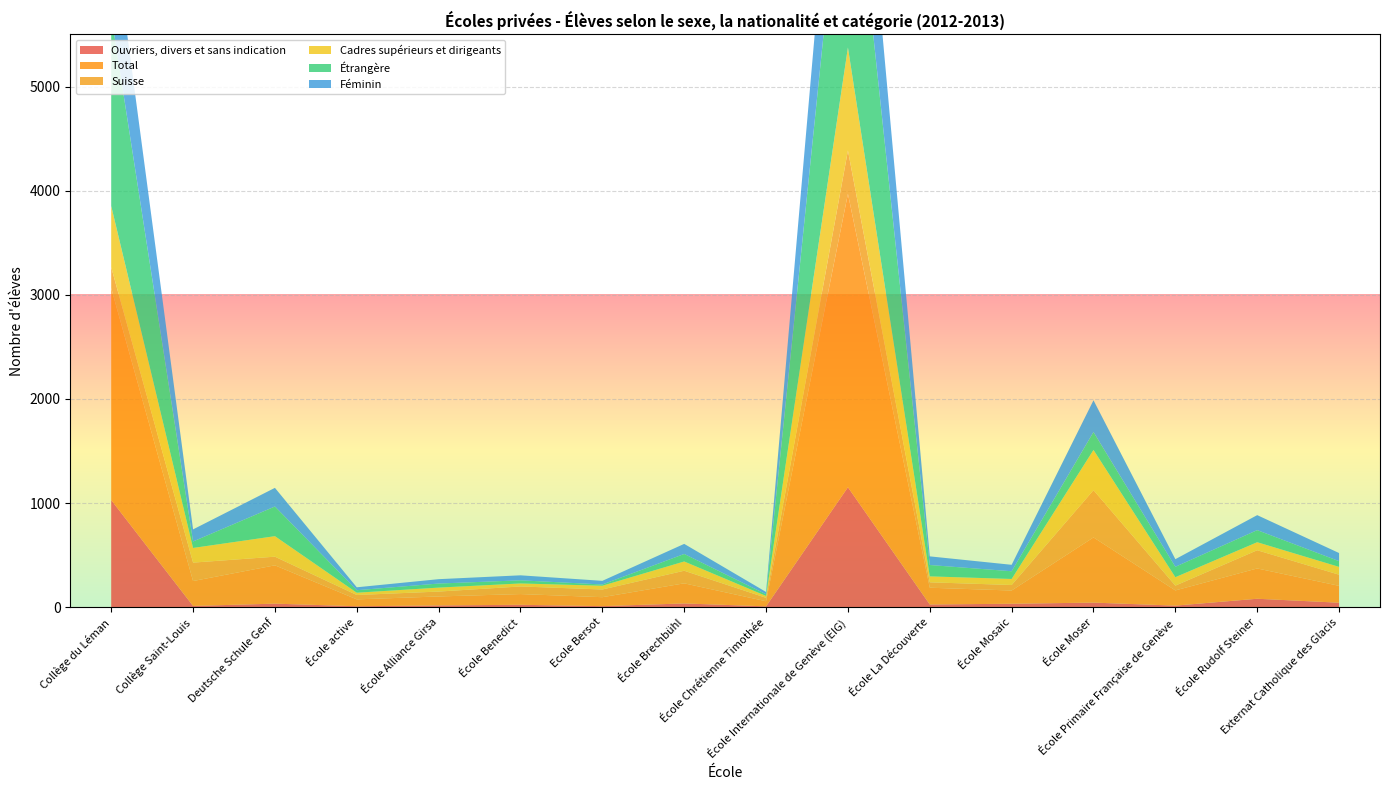

Reading left to right, list all the values displayed in this chart.

Ouvriers, divers et sans indication: 0=1029	1=12	2=34	3=9	4=17	5=23	6=10	7=36	8=8	9=1152	10=26	11=33	12=44	13=15	14=81	15=43
Total: 0=2035	1=239	2=368	3=66	4=86	5=103	6=86	7=193	8=49	9=2818	10=161	11=127	12=626	13=146	14=291	15=162
Suisse: 0=201	1=177	2=83	3=42	4=47	5=73	6=74	7=121	8=33	9=416	10=52	11=53	12=454	13=46	14=175	15=107
Cadres supérieurs et dirigeants: 0=588	1=141	2=197	3=22	4=38	5=29	6=36	7=89	8=18	9=989	10=57	11=58	12=386	13=81	14=77	15=75
Étrangère: 0=1834	1=62	2=285	3=24	4=39	5=30	6=12	7=72	8=16	9=2402	10=109	11=74	12=172	13=100	14=116	15=55
Féminin: 0=969	1=116	2=179	3=28	4=42	5=48	6=35	7=97	8=22	9=1383	10=83	11=62	12=305	13=73	14=144	15=78